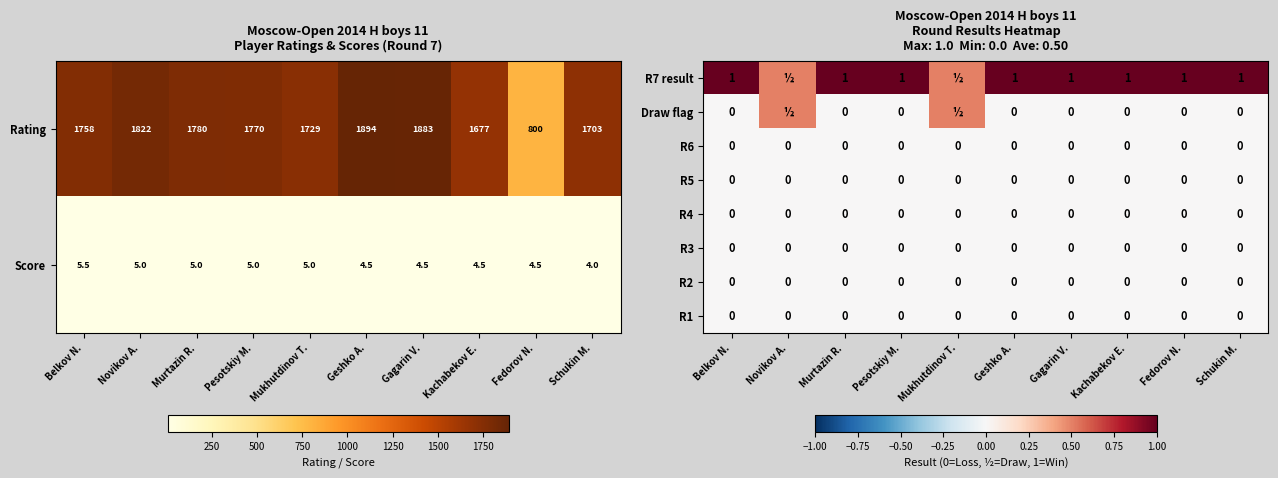

True or false: R3 has a value of 0.0 at Mukhutdinov T..

True